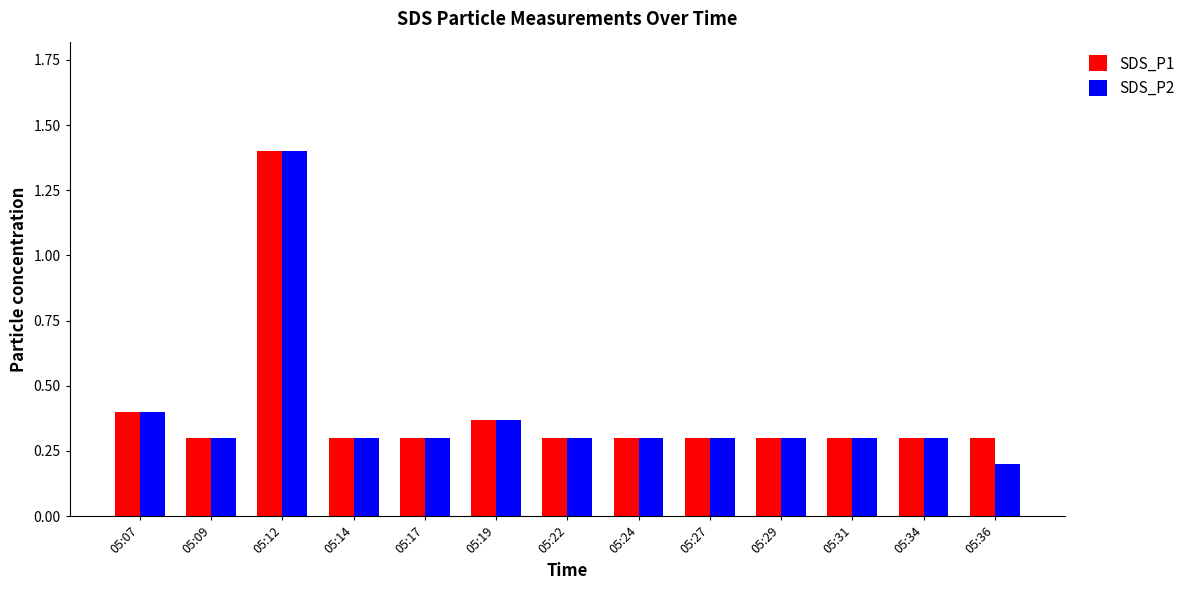

Read the SDS_P2 value at 05:17.

0.3